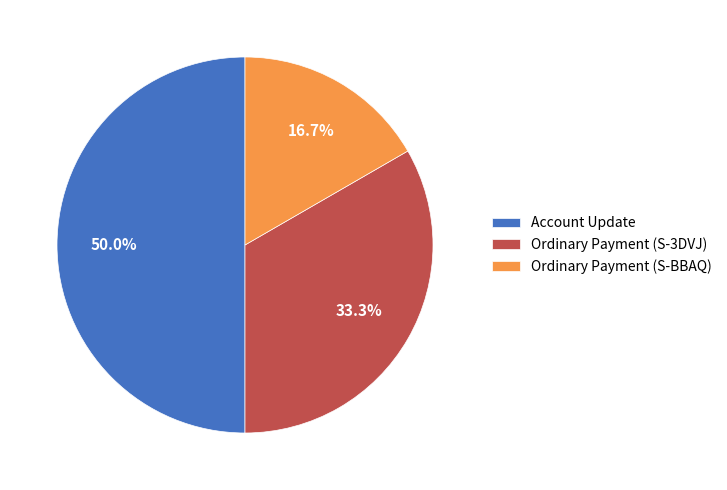

Which category has the biggest portion of the pie?

Account Update